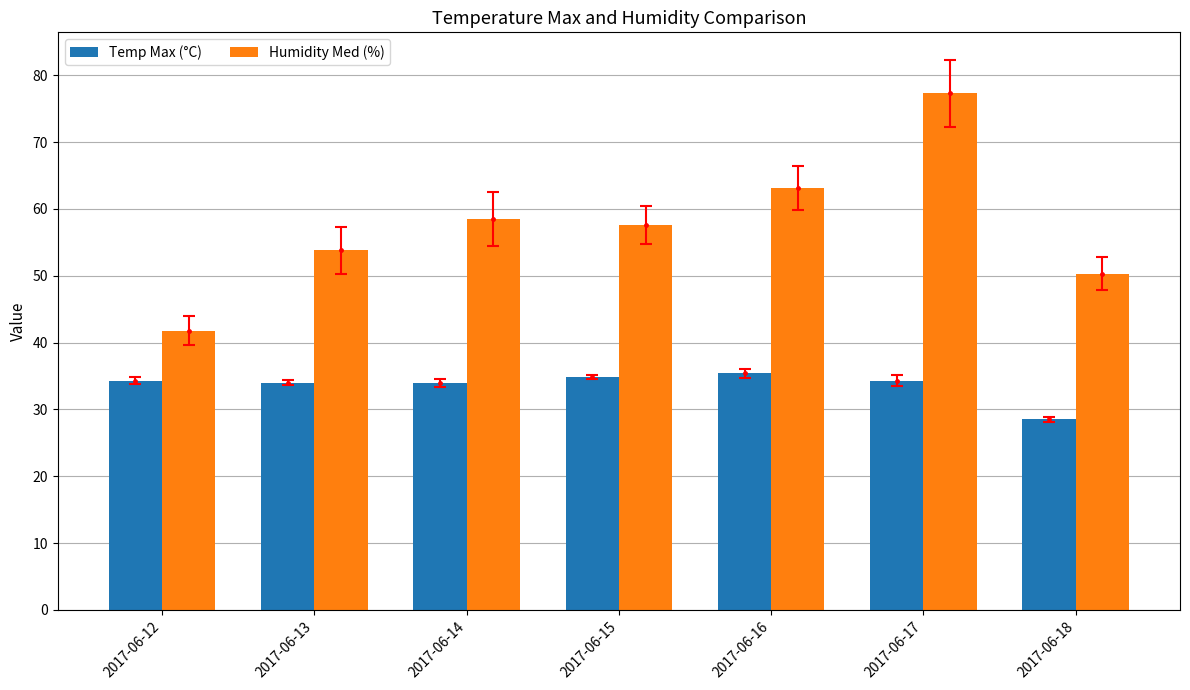

What value does the Temp Max (°C) series have at 2017-06-12?

34.3